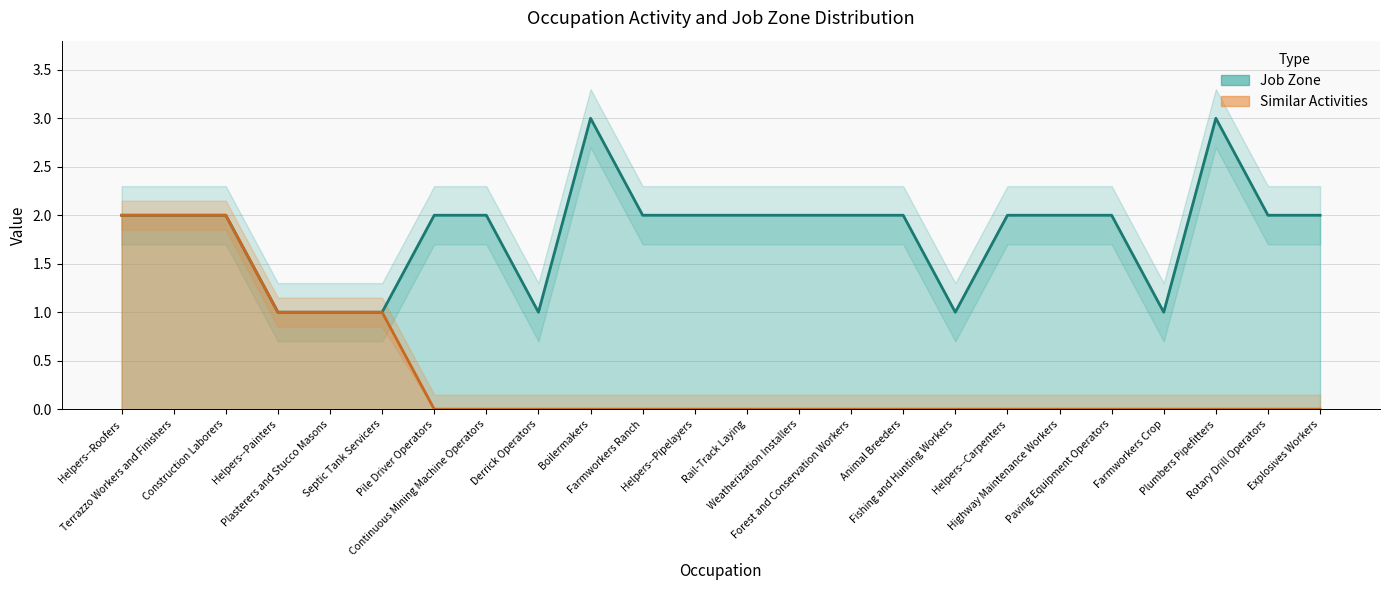

In Job Zone, how many points are lower than both neighbors (excluding endpoints)?

3